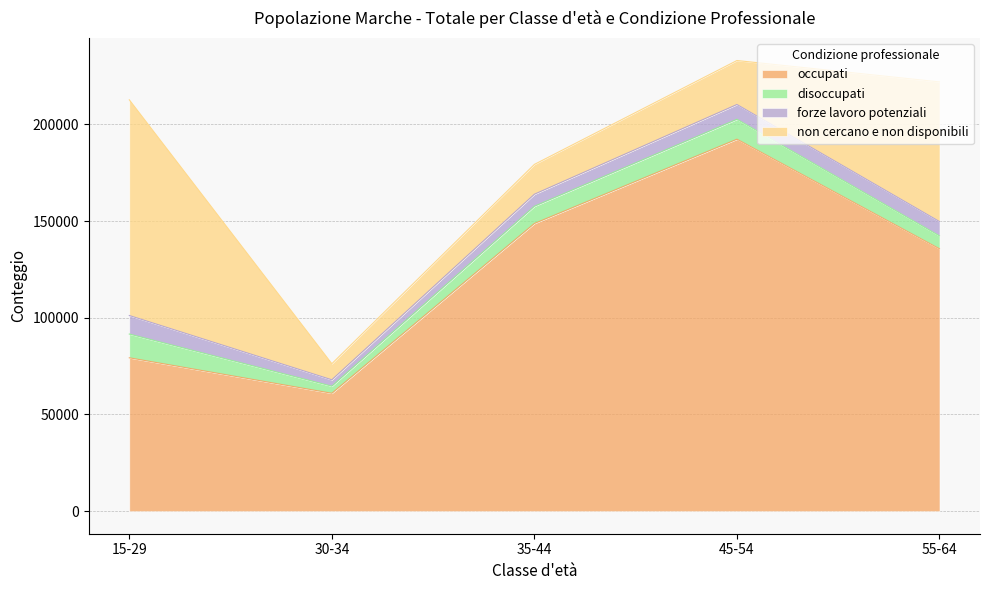

How many intersections are there between occupati and non cercano e non disponibili?

1